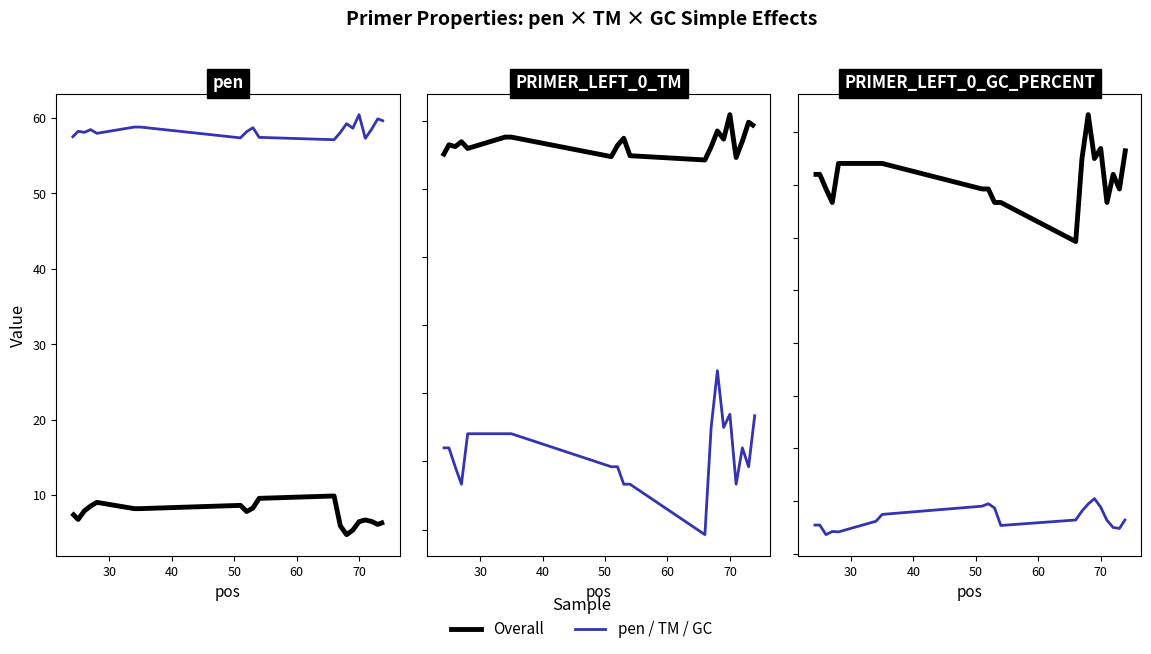

At how many categories does at least one series exceed 17?

20